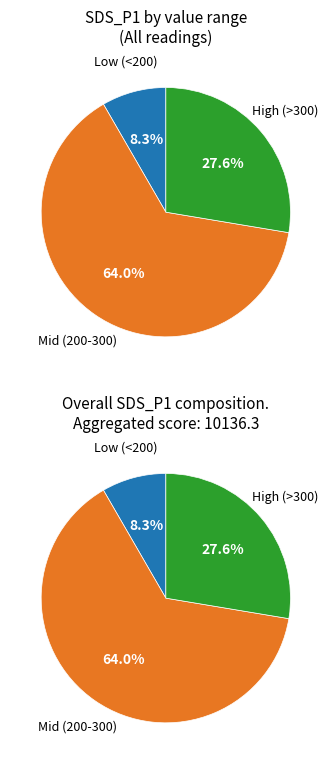

Which has a higher value, 23 or 23?

23